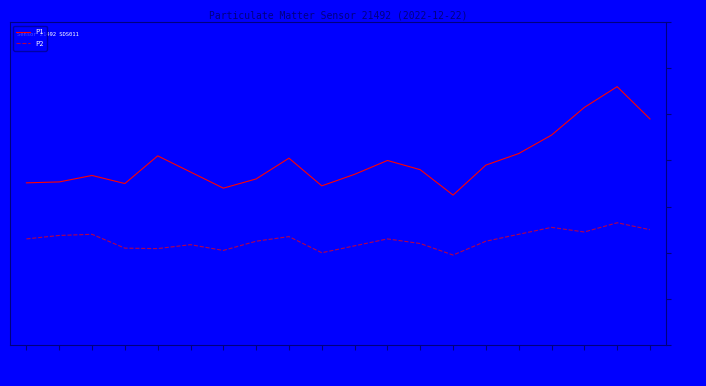

Which series has the widest spread of values?

P1